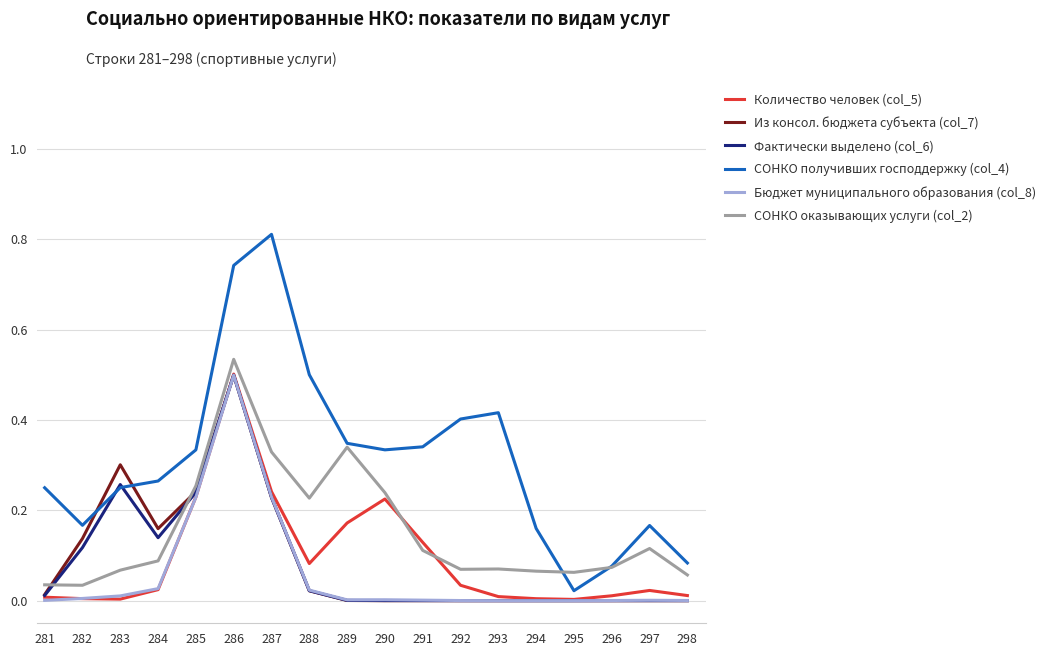

After their last crossing, which series has the higher values: Количество человек (col_5) or Фактически выделено (col_6)?

Количество человек (col_5)